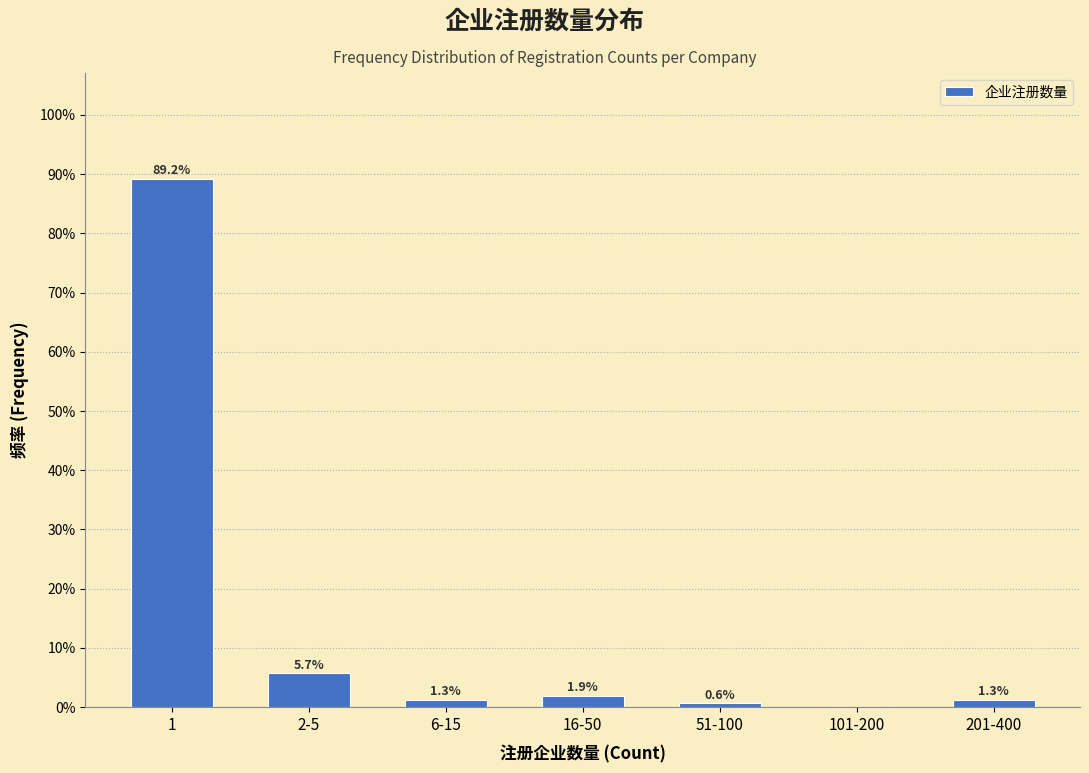

Reading left to right, list all the values displayed in this chart.

1=89.2	2-5=5.7	6-15=1.3	16-50=1.9	51-100=0.6	101-200=0.0	201-400=1.3